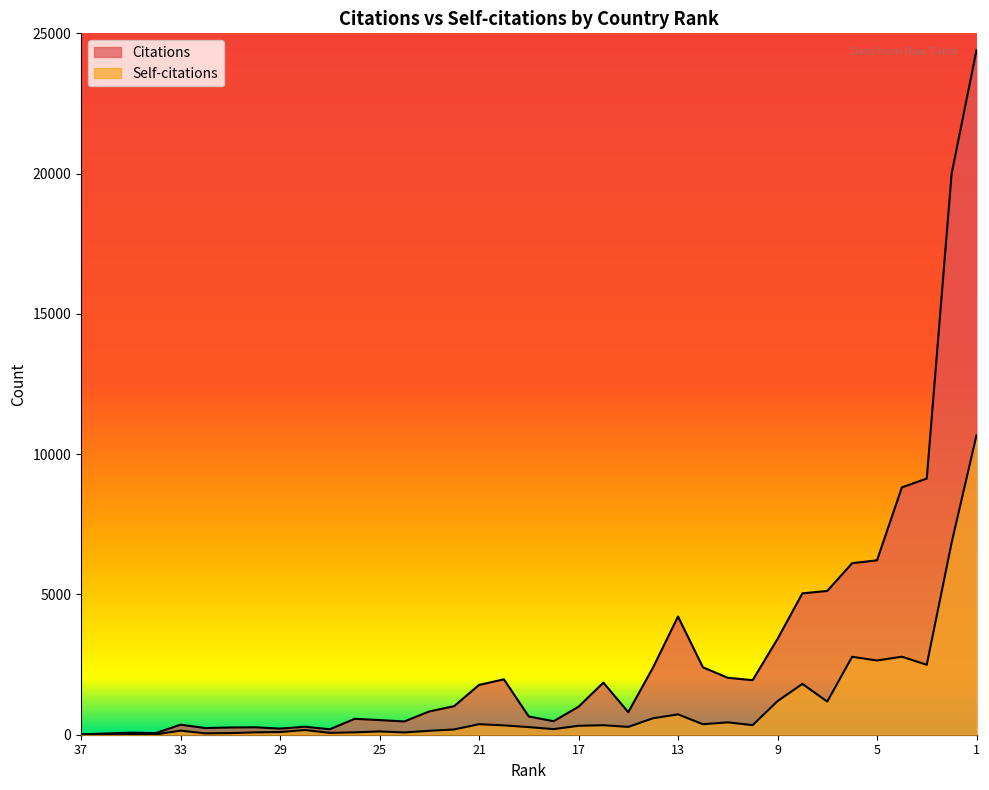

True or false: Citations has a value of 893 at 21.

False